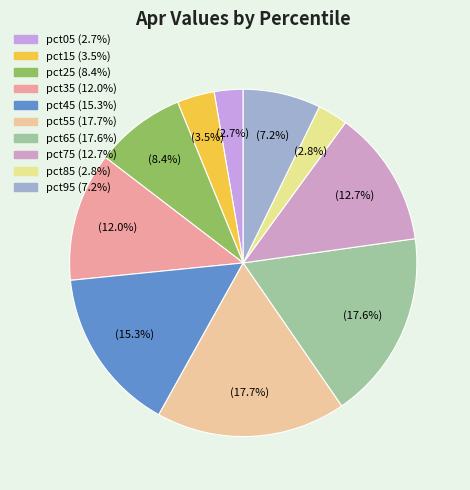

To the nearest percent, what is the difference between the largest and smallest slice percentages?

15%